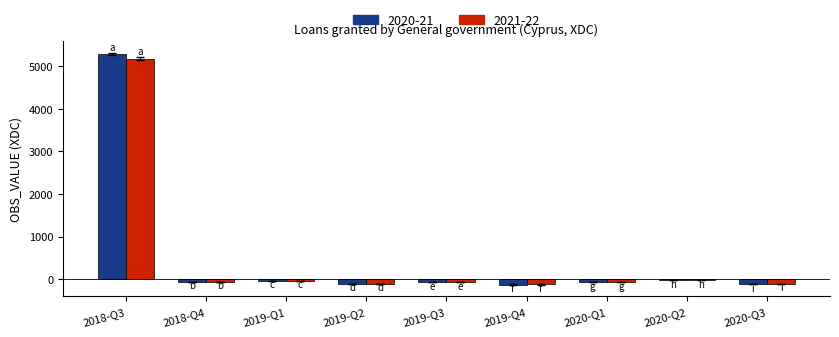

What is the minimum value shown in the chart?

-130.0